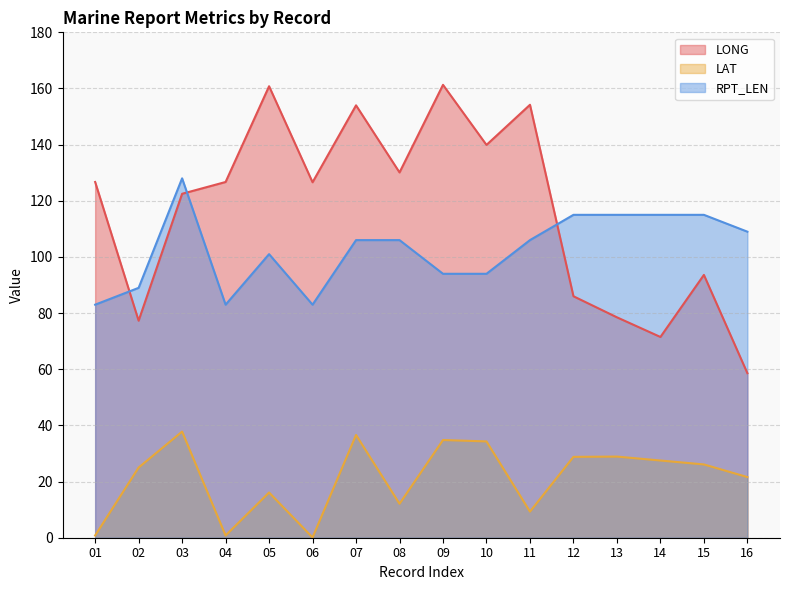

What is the sum of the LAT values at 03 and 07?

74.4